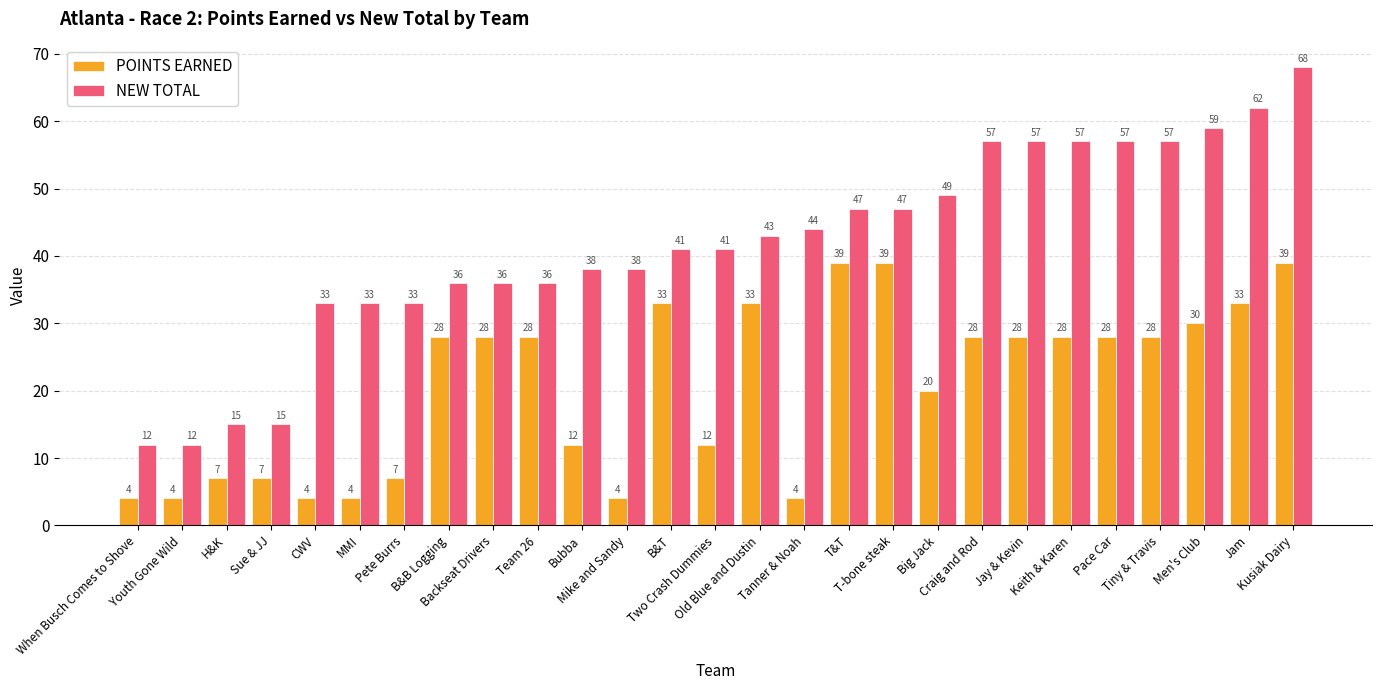

What is the difference between the NEW TOTAL values at Mike and Sandy and Team 26?

2